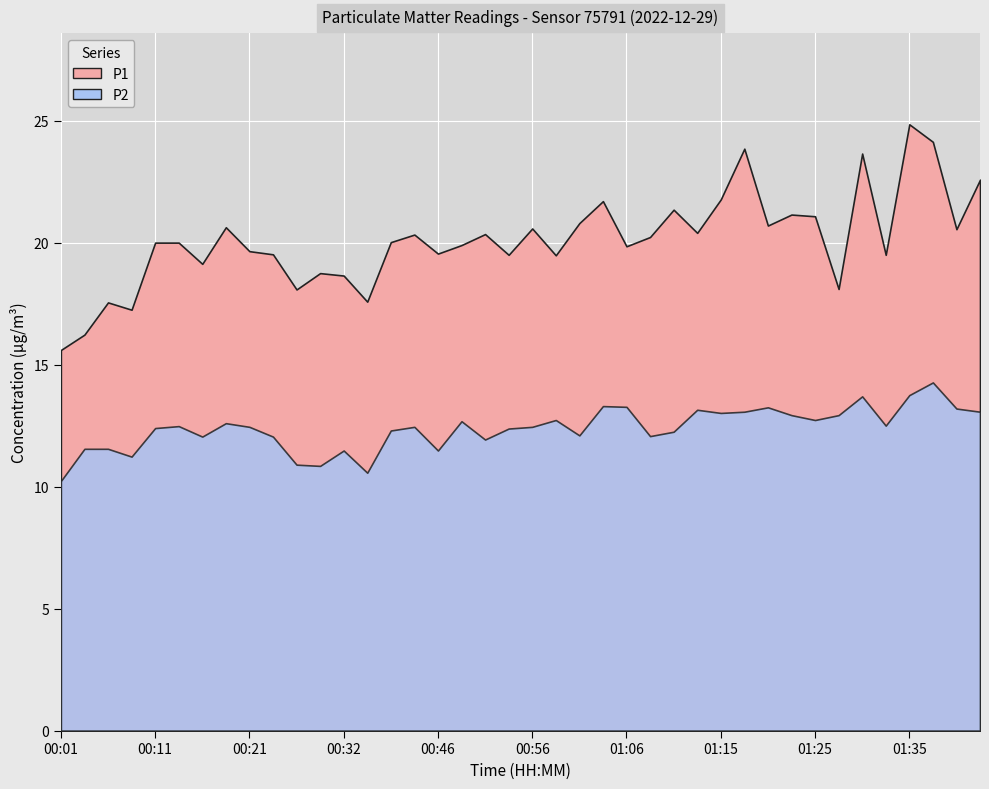

Reading left to right, what are all the values shown in this chart?

P1: 00:01=15.6	00:04=16.2	00:06=17.6	00:08=17.2	00:11=20.0	00:13=20.0	00:16=19.1	00:19=20.6	00:21=19.6	00:24=19.5	00:27=18.1	00:29=18.8	00:32=18.6	00:37=17.6	00:40=20.0	00:43=20.3	00:46=19.6	00:48=19.9	00:51=20.4	00:53=19.5	00:56=20.6	00:58=19.5	01:01=20.8	01:03=21.7	01:06=19.9	01:08=20.2	01:11=21.4	01:13=20.4	01:15=21.8	01:18=23.9	01:20=20.7	01:23=21.1	01:25=21.1	01:28=18.1	01:30=23.6	01:33=19.5	01:35=24.9	01:37=24.1	01:40=20.6	01:42=22.6
P2: 00:01=10.2	00:04=11.6	00:06=11.6	00:08=11.2	00:11=12.4	00:13=12.5	00:16=12.1	00:19=12.6	00:21=12.4	00:24=12.1	00:27=10.9	00:29=10.8	00:32=11.5	00:37=10.6	00:40=12.3	00:43=12.4	00:46=11.5	00:48=12.7	00:51=11.9	00:53=12.4	00:56=12.4	00:58=12.7	01:01=12.1	01:03=13.3	01:06=13.3	01:08=12.1	01:11=12.2	01:13=13.2	01:15=13.0	01:18=13.1	01:20=13.2	01:23=12.9	01:25=12.7	01:28=12.9	01:30=13.7	01:33=12.5	01:35=13.8	01:37=14.3	01:40=13.2	01:42=13.1